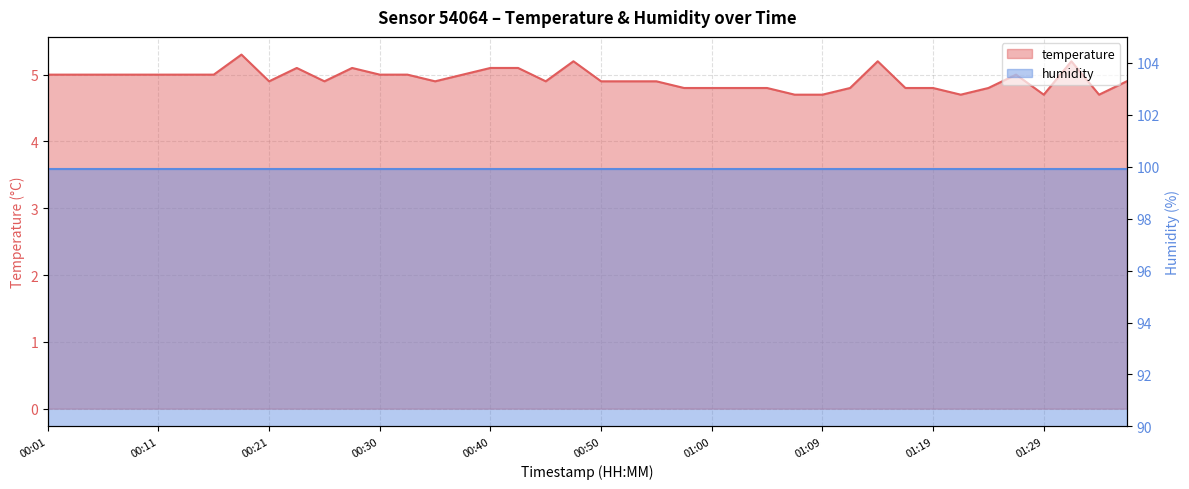

Reading left to right, what are all the values shown in this chart?

5.0	5.0	5.0	5.0	5.0	5.0	5.0	5.3	4.9	5.1	4.9	5.1	5.0	5.0	4.9	5.0	5.1	5.1	4.9	5.2	4.9	4.9	4.9	4.8	4.8	4.8	4.8	4.7	4.7	4.8	5.2	4.8	4.8	4.7	4.8	5.0	4.7	5.2	4.7	4.9